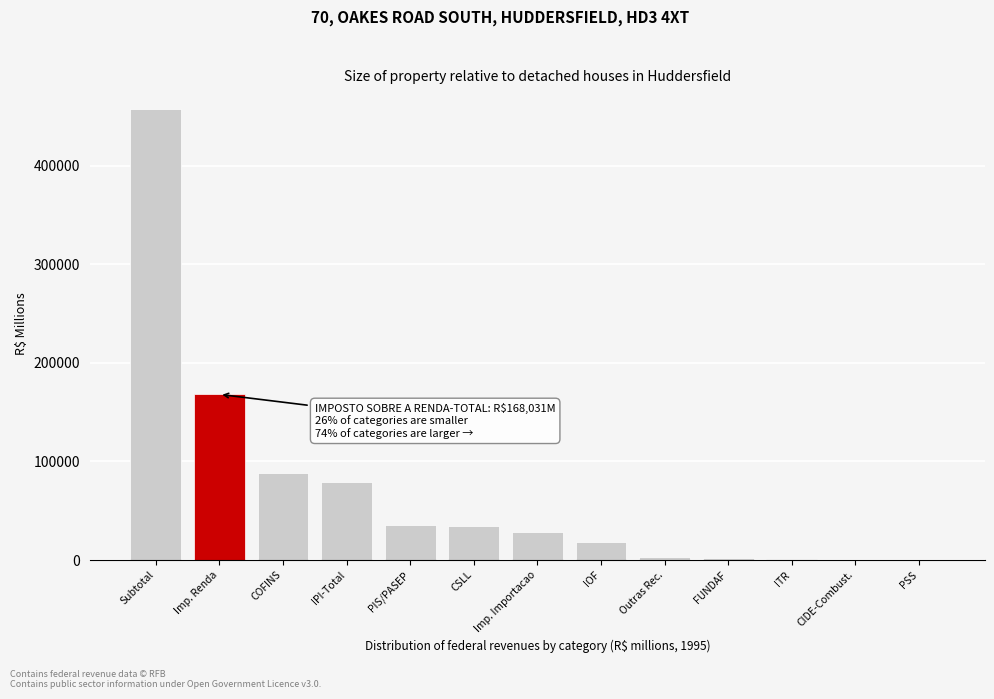

What is the ratio of the value at IPI-Total to the value at Imp. Importacao?

2.8